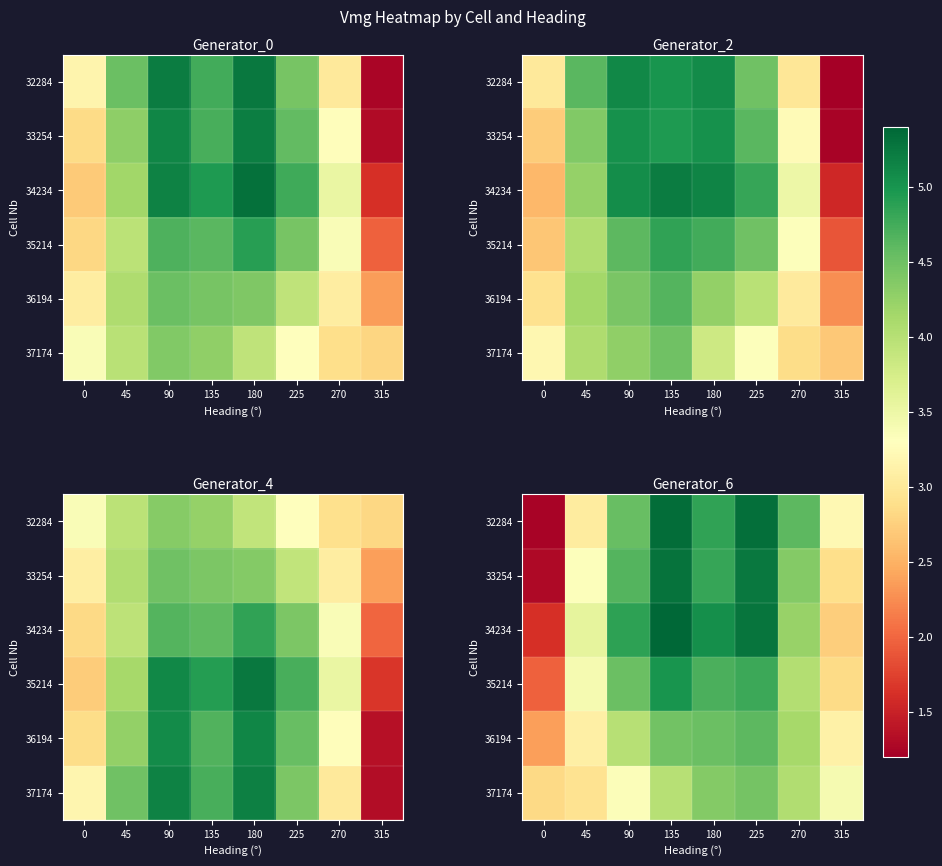

How many values in the 37174 series are below 4?

4